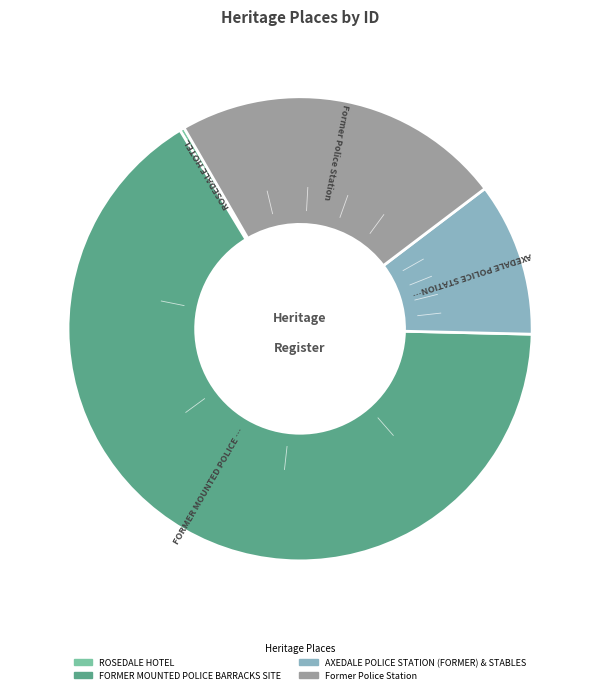

Which has a higher value, ROSEDALE HOTEL or AXEDALE POLICE STATION (FORMER) & STABLES?

AXEDALE POLICE STATION (FORMER) & STABLES